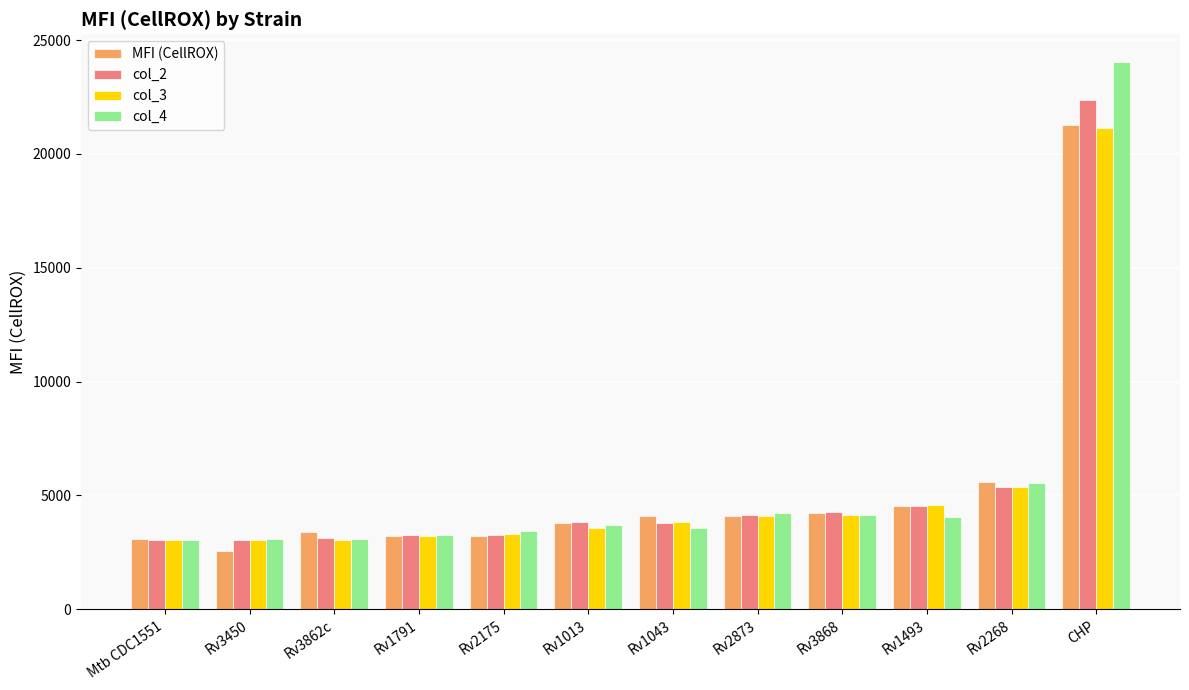

Which category has the highest value across all series?

CHP